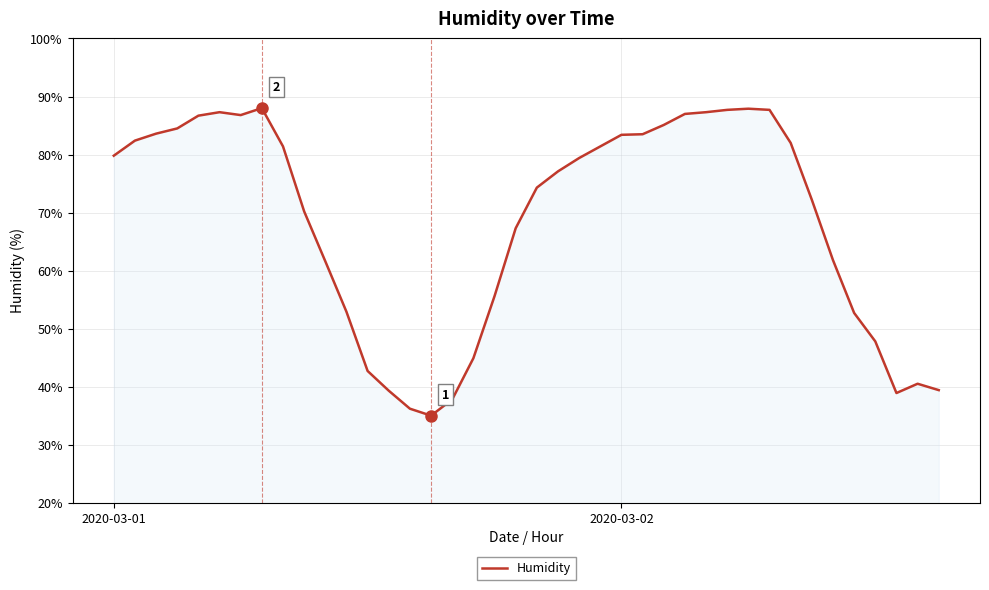

Does the chart display data point markers on the line(s)?

No